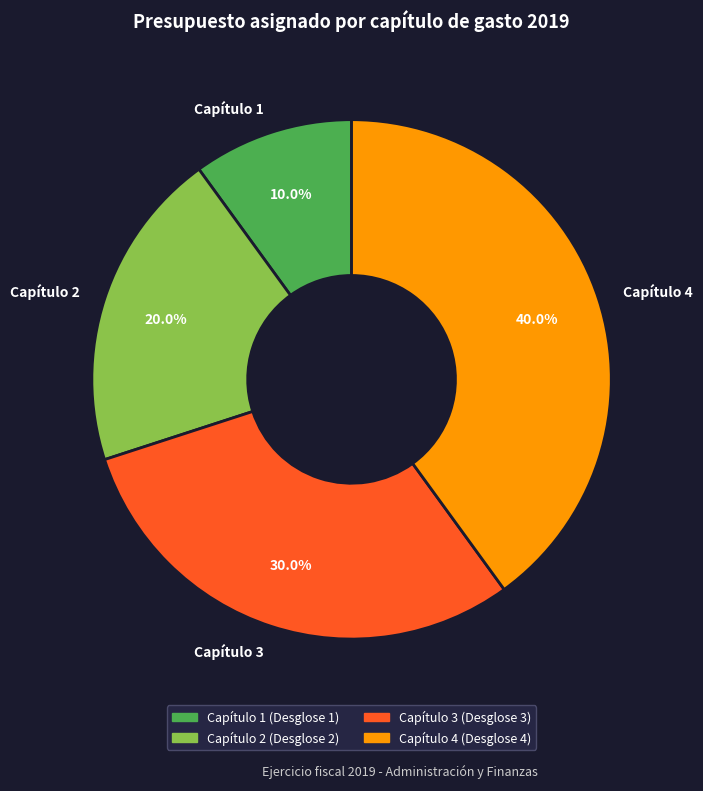

Combined, do Capítulo 1 and Capítulo 2 account for over 50%?

No